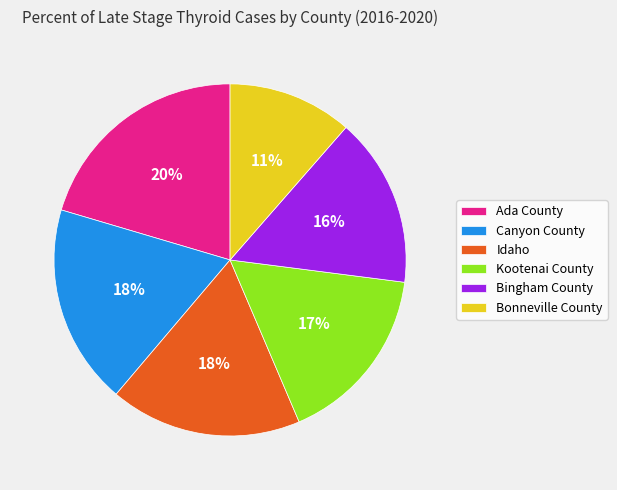

What percentage is the Idaho slice, to the nearest percent?

18%